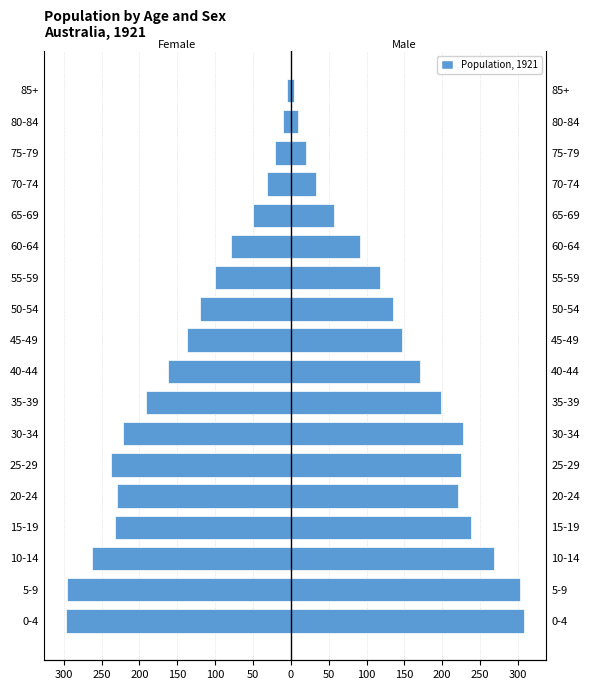

What is the value of the Female bar at the 15th from the left?

-32000